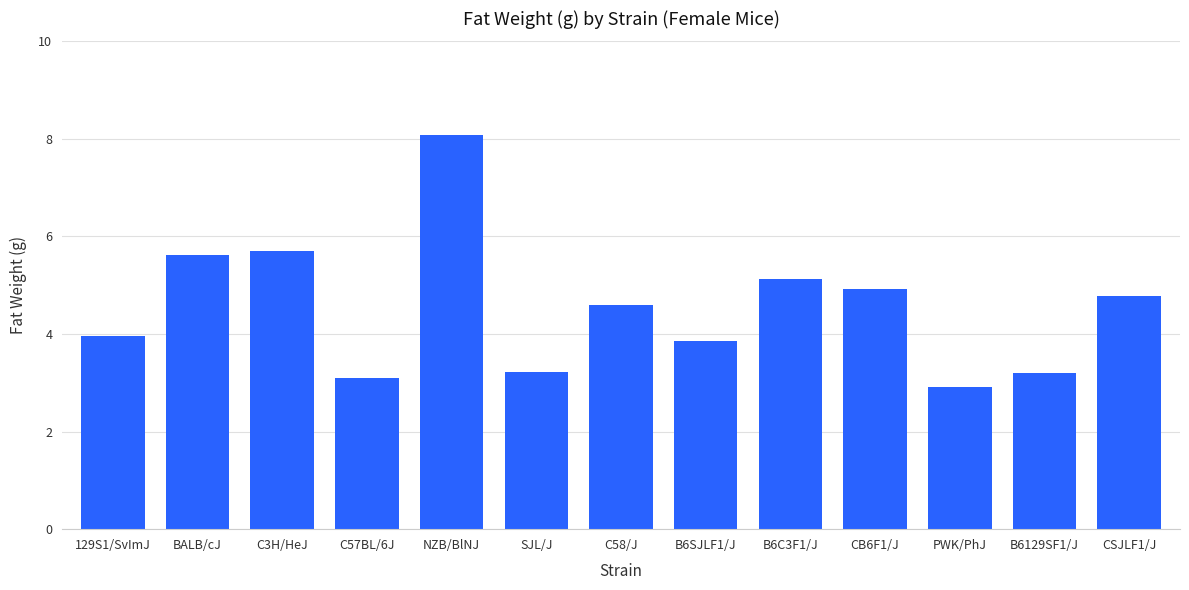

What is the difference between the maximum and minimum values?

5.2